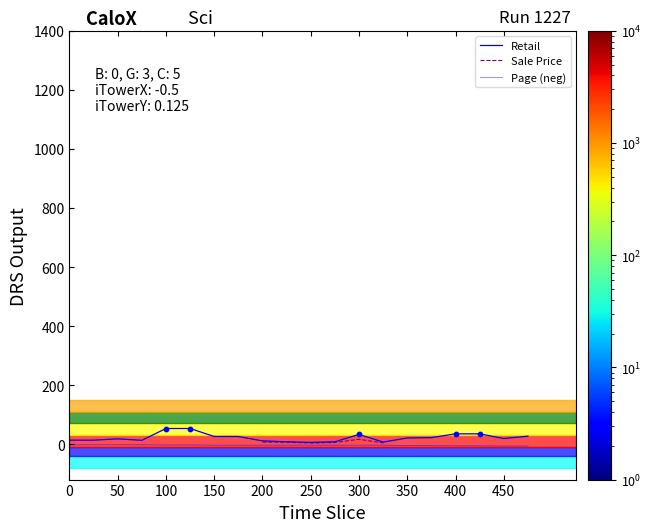

Which series has the largest total across all categories?

Retail